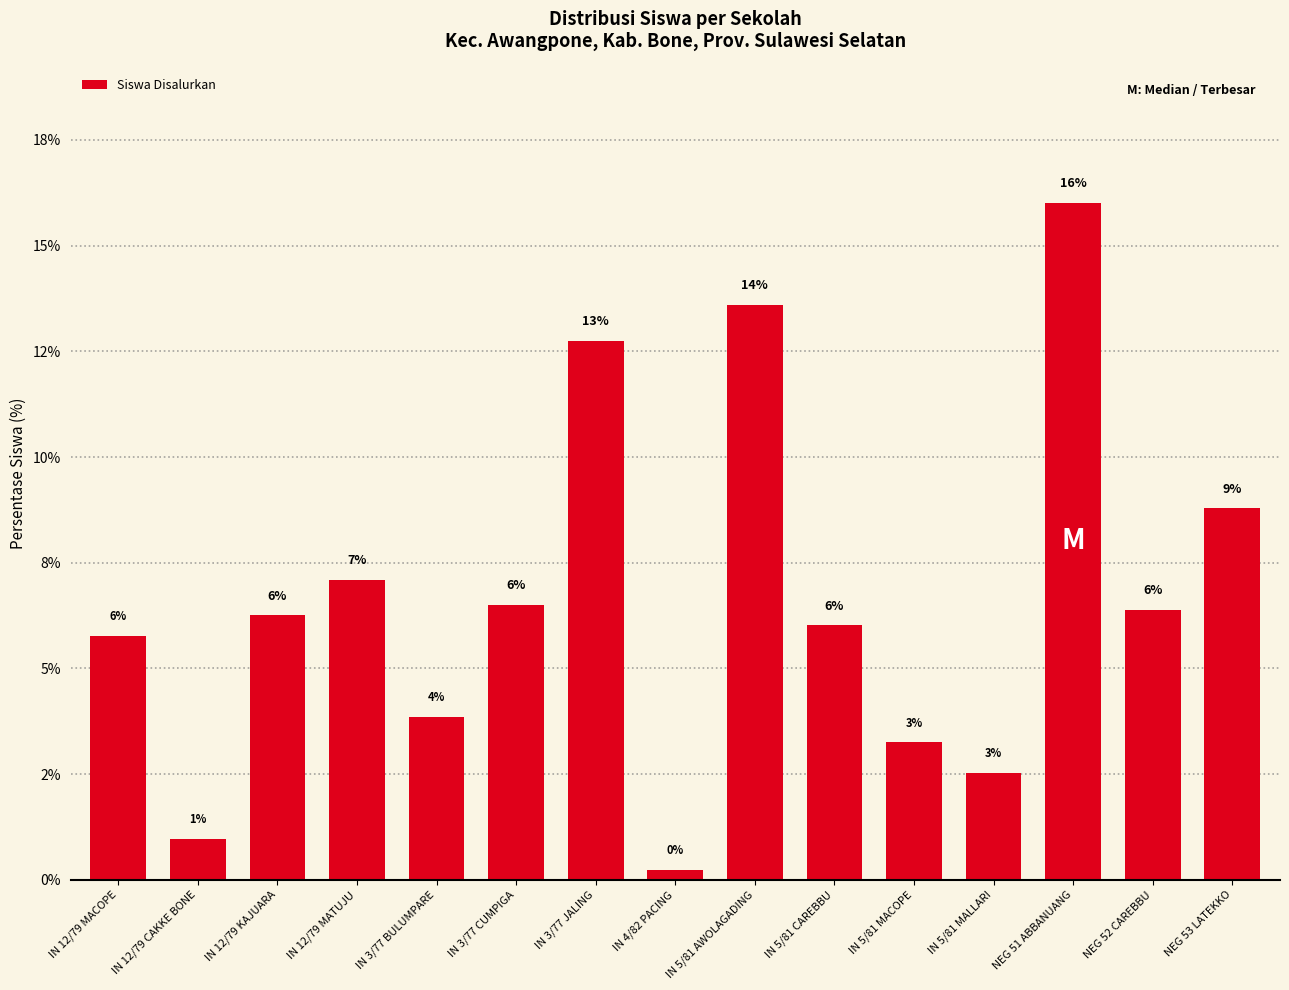

List the labels in order of value, smallest first.

IN 4/82 PACING, IN 12/79 CAKKE BONE, IN 5/81 MALLARI, IN 5/81 MACOPE, IN 3/77 BULUMPARE, IN 12/79 MACOPE, IN 5/81 CAREBBU, IN 12/79 KAJUARA, NEG 52 CAREBBU, IN 3/77 CUMPIGA, IN 12/79 MATUJU, NEG 53 LATEKKO, IN 3/77 JALING, IN 5/81 AWOLAGADING, NEG 51 ABBANUANG